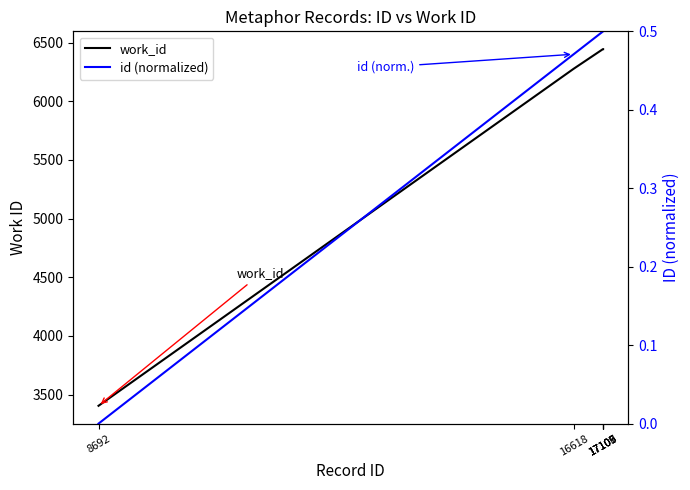

At which category is the sum across all series the highest?

17109